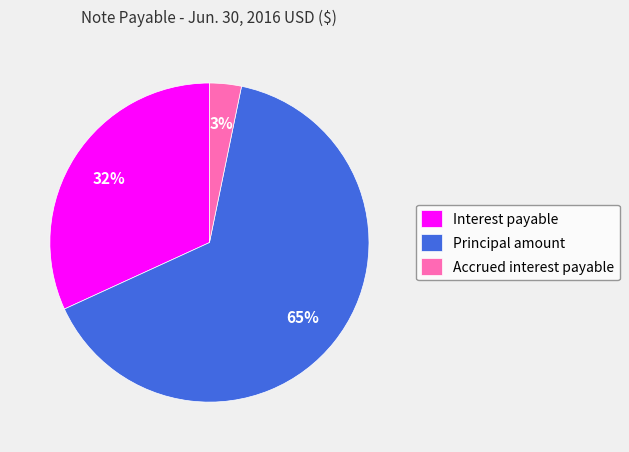

Combined, do Principal amount and Interest payable account for over 50%?

Yes